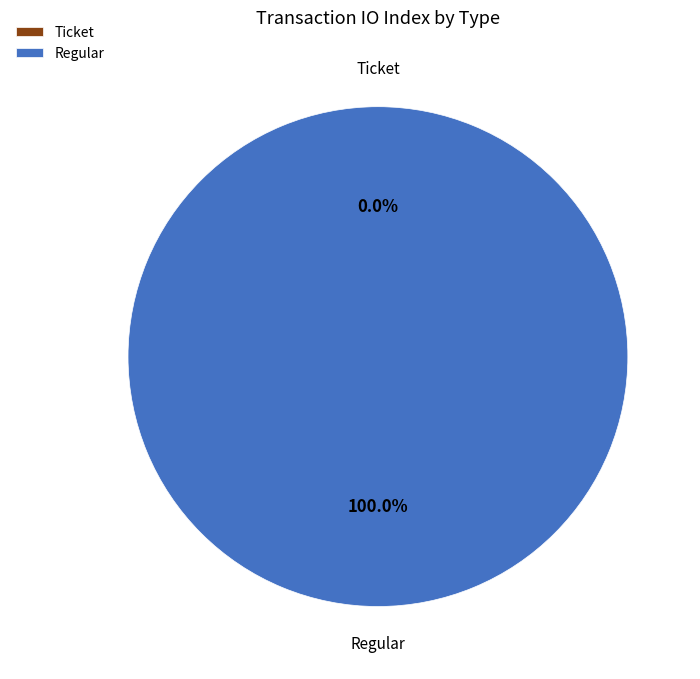

To the nearest percent, what is the average slice percentage?

50%